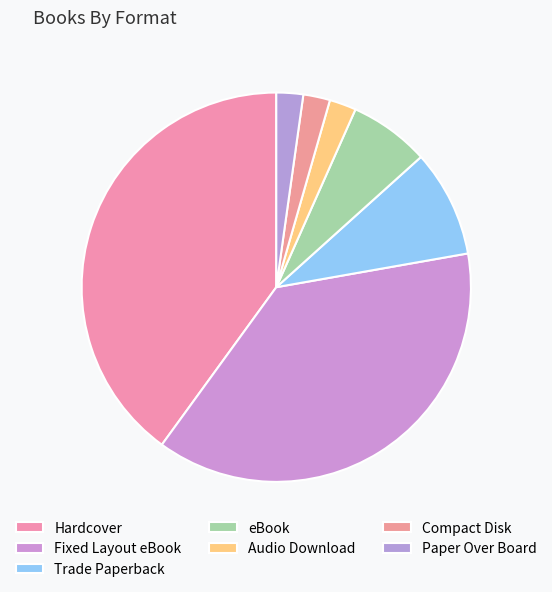

How many segments does this pie chart have?

7